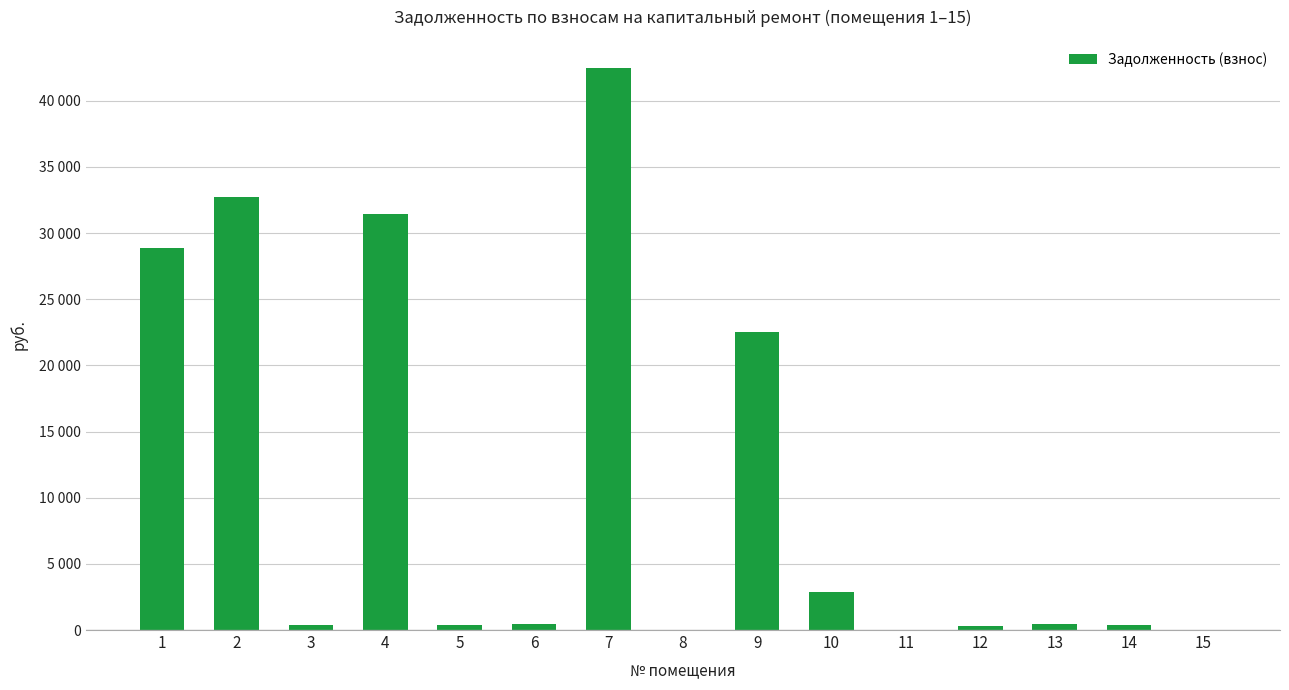

Which category has the highest value across all series?

7